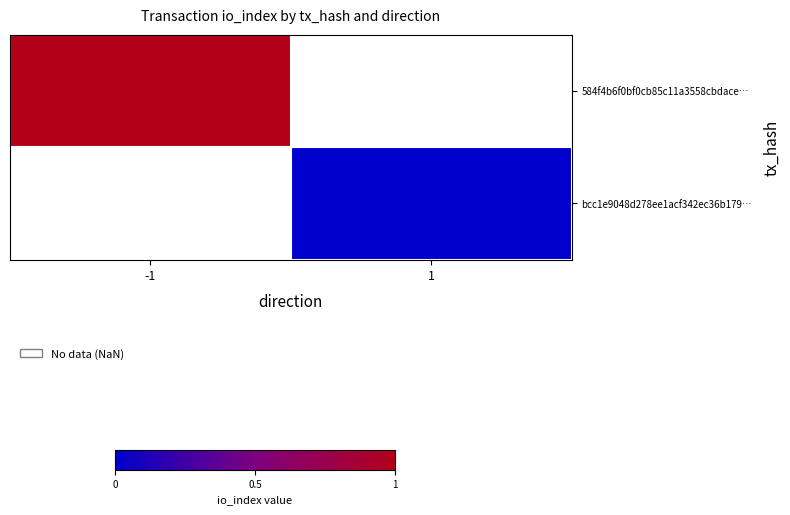

Rank the series by their average value, from highest to lowest.

584f4b6f0bf0cb85c11a3558cbdace…, bcc1e9048d278ee1acf342ec36b179…